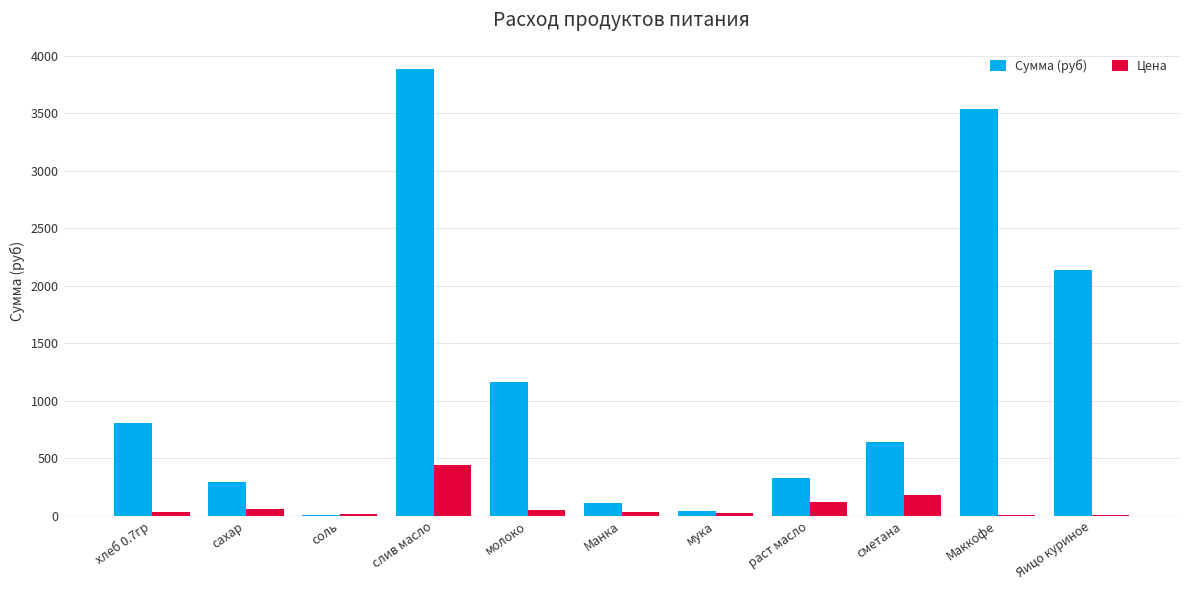

At which category does the chart reach its peak across all series?

слив масло